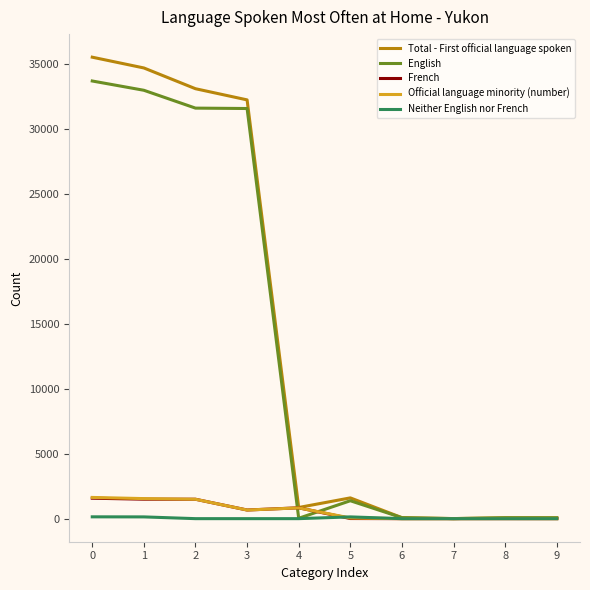

Is it true that French equals 1575 at 0?

True